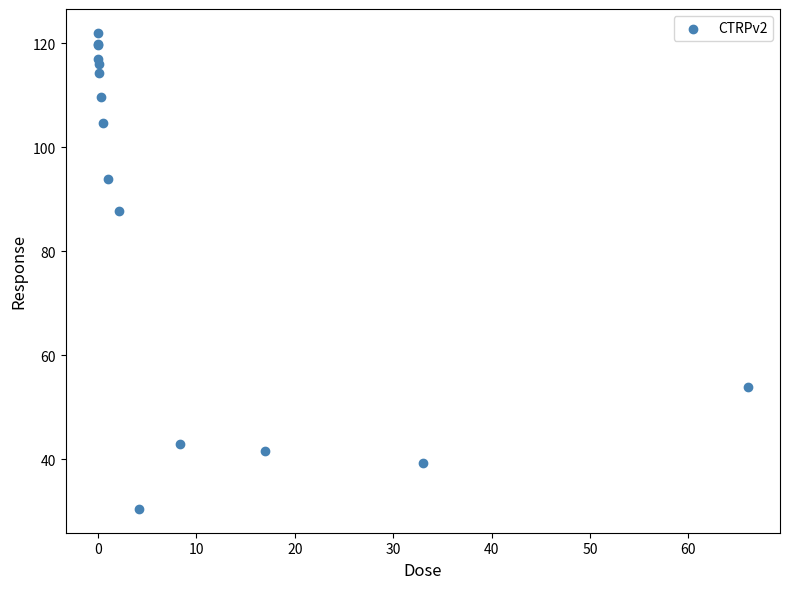

What Y value in the scatter plot is closest to 76?

87.7